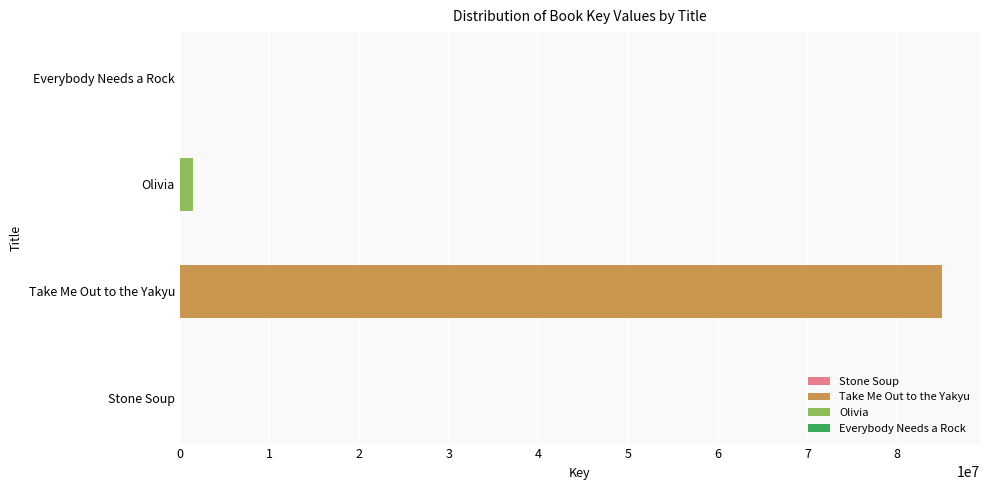

What is the maximum value shown in the chart?

84995459